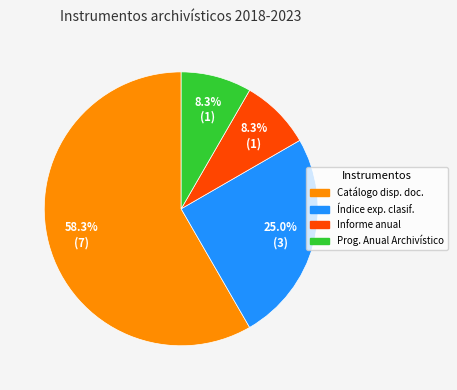

What is the ratio of the value at Índice exp. clasif. to the value at Informe anual?

3.0